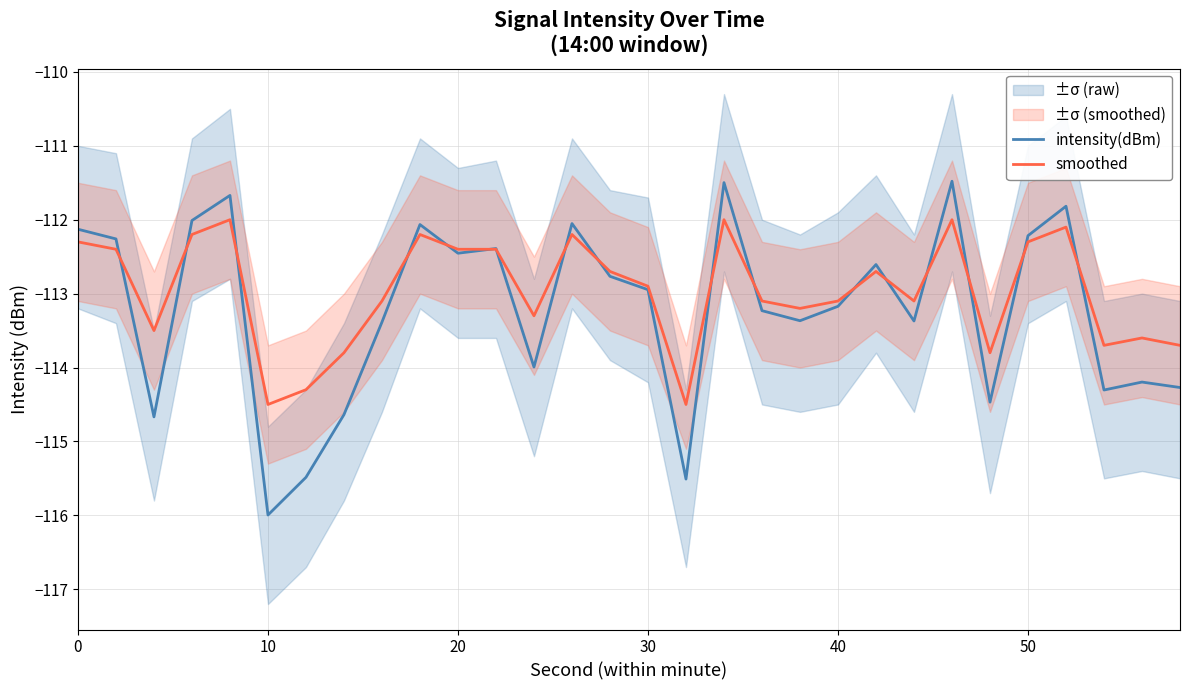

What is the minimum value for smoothed?

-114.5